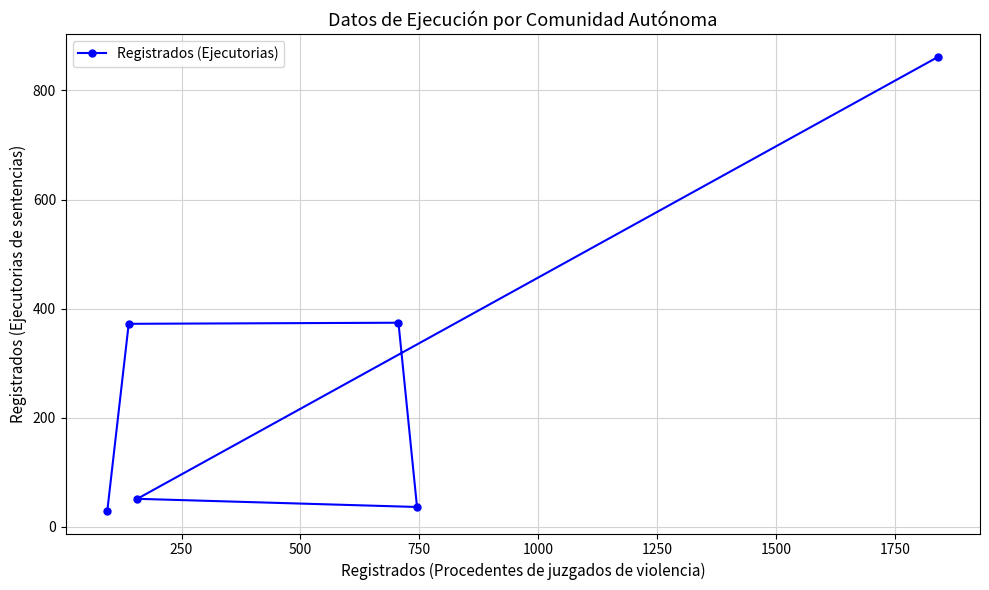

What is the value of the 2nd point from the left?

372